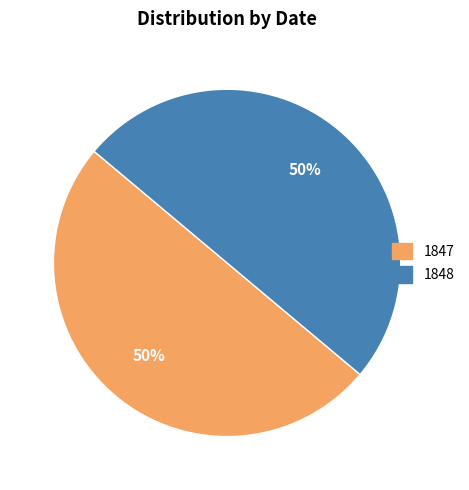

To the nearest percent, what is the average slice percentage?

50%